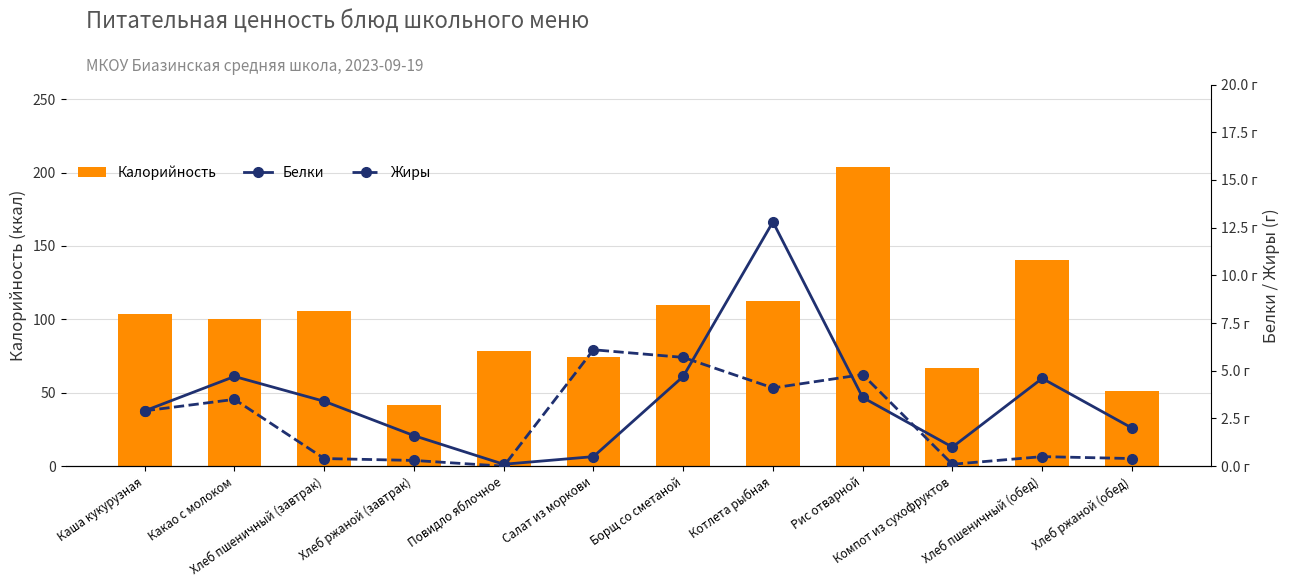

What is the label of the 4th bar from the right?

Рис отварной